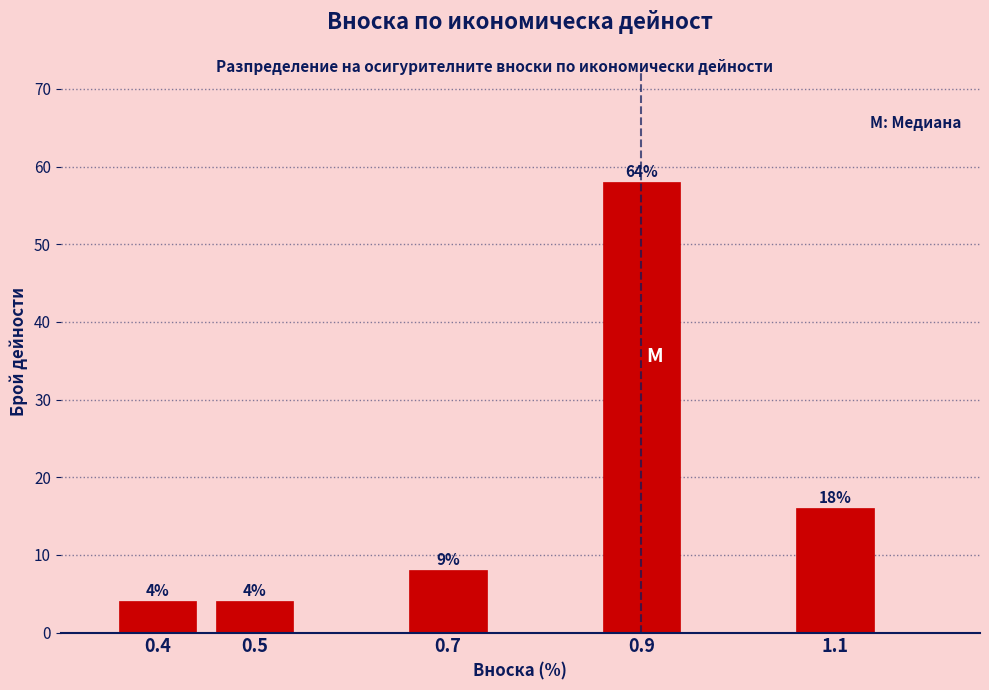

Does the chart contain any negative values?

No